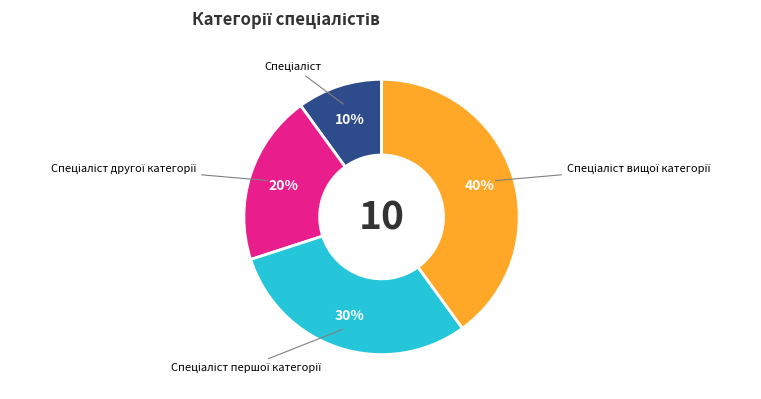

Count the number of slices in the pie.

4